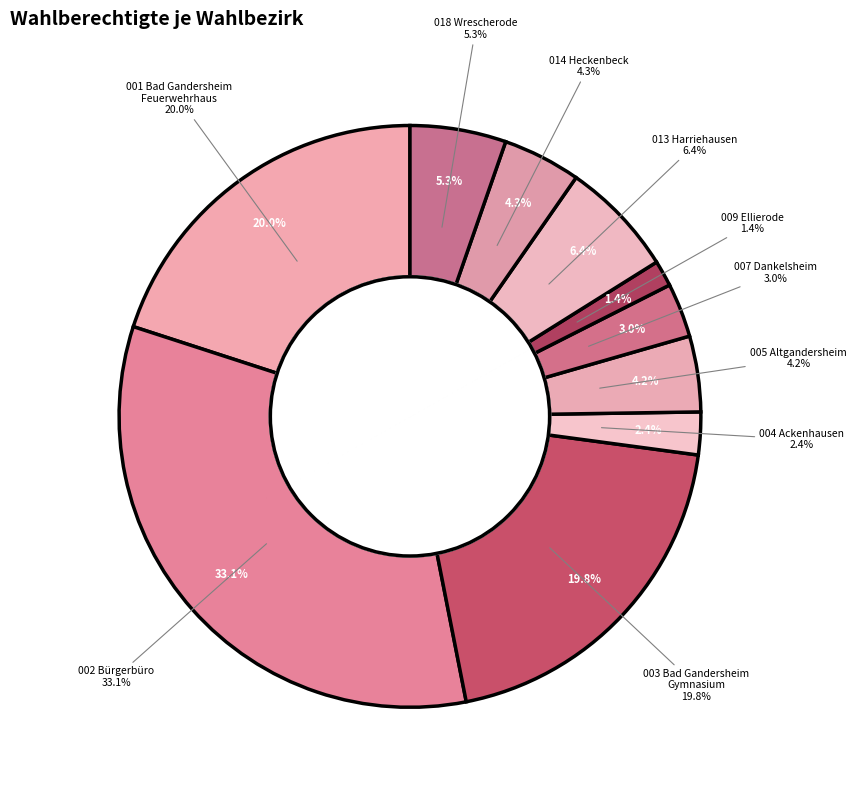

Which slice is the largest?

002 Bürgerbüro